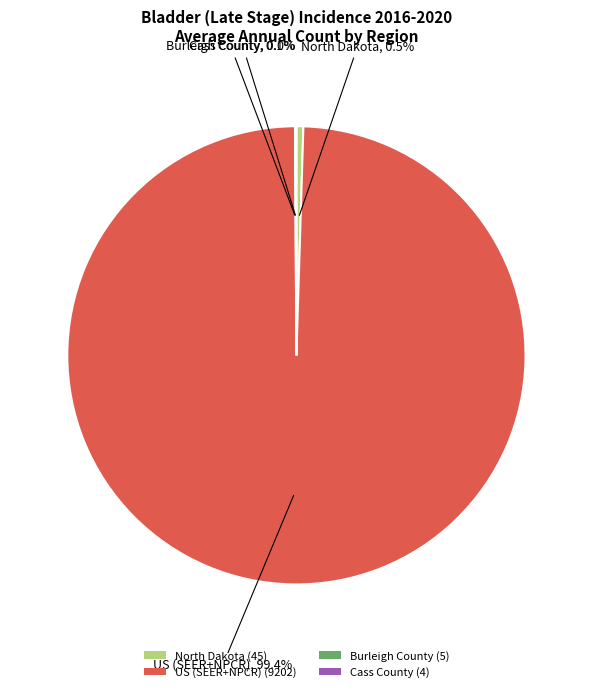

To the nearest percent, what percentage of the pie is US (SEER+NPCR)?

99%